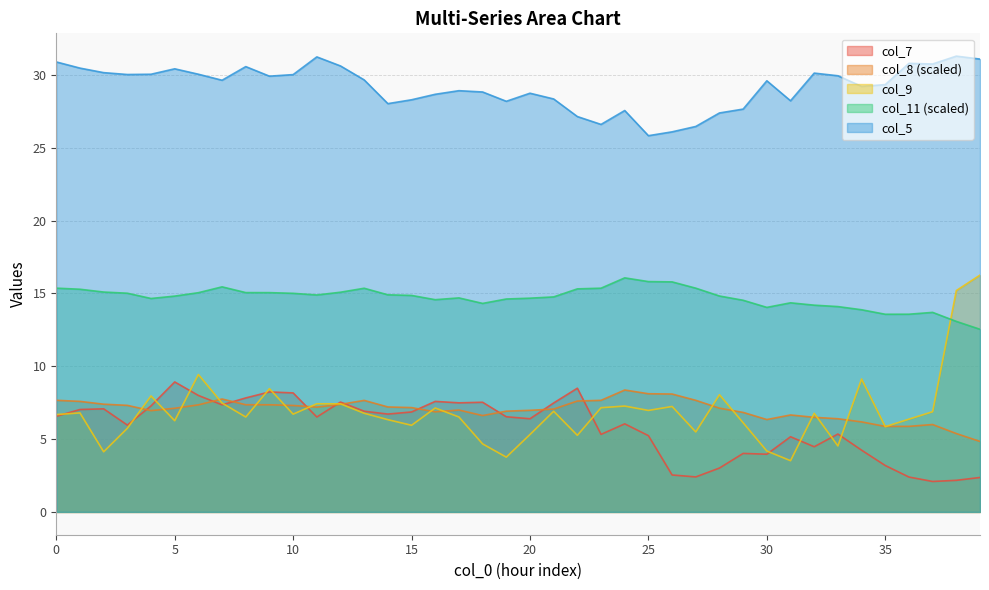

Which category has the lowest value across all series?

37